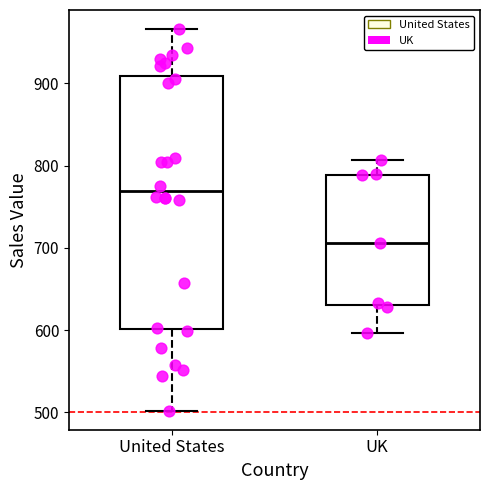

Where is the lower edge of the box for United States on the y-axis? The values are not printed on the chart, so give them approximately, as read against the axis.

600